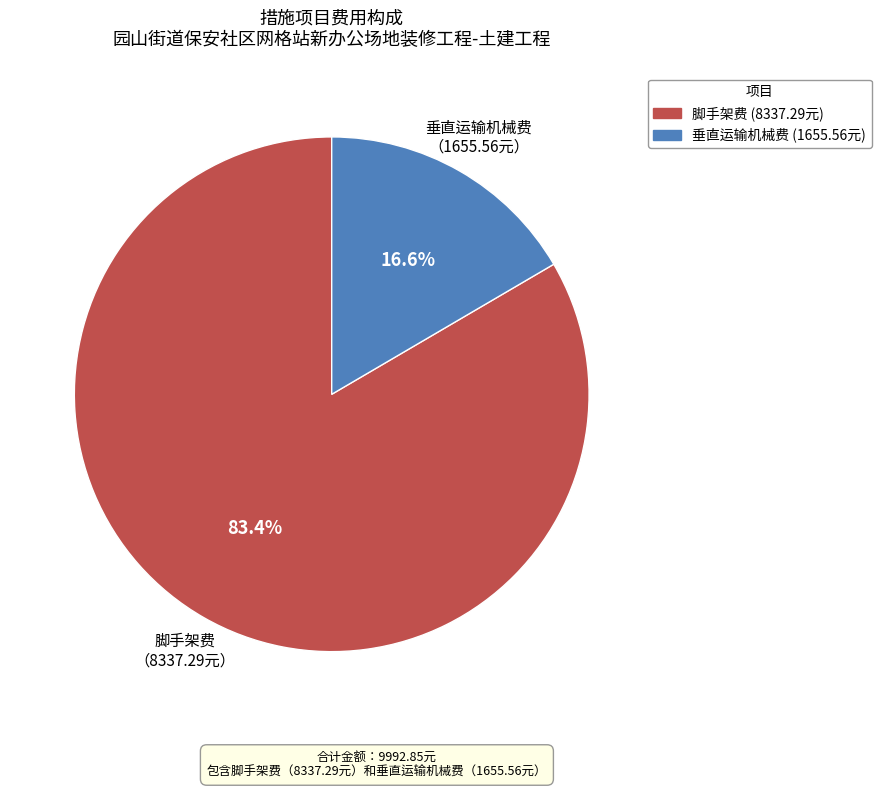

True or false: 脚手架费 accounts for 83% of the total.

True